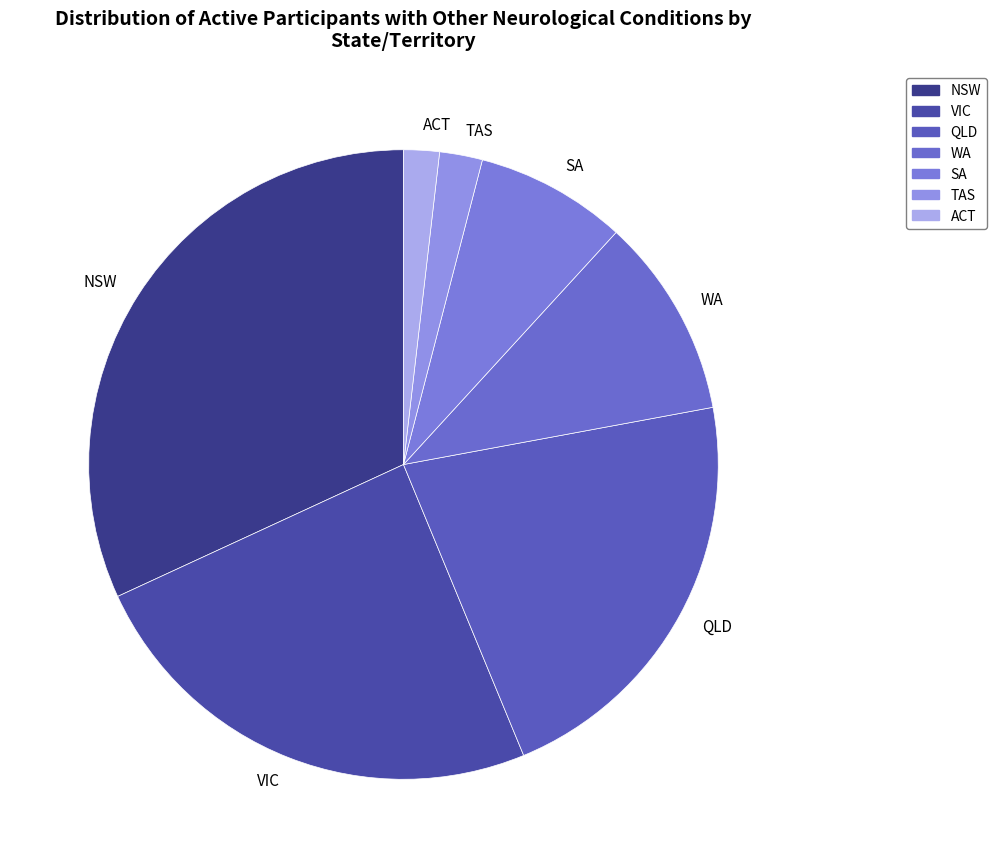

Combined, do TAS and QLD account for over 50%?

No